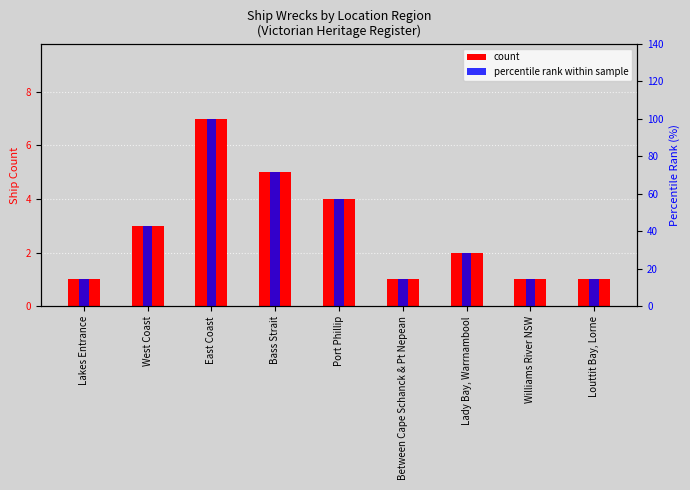

What is the sum of the count values at Lakes Entrance and Louttit Bay, Lorne?

2.0